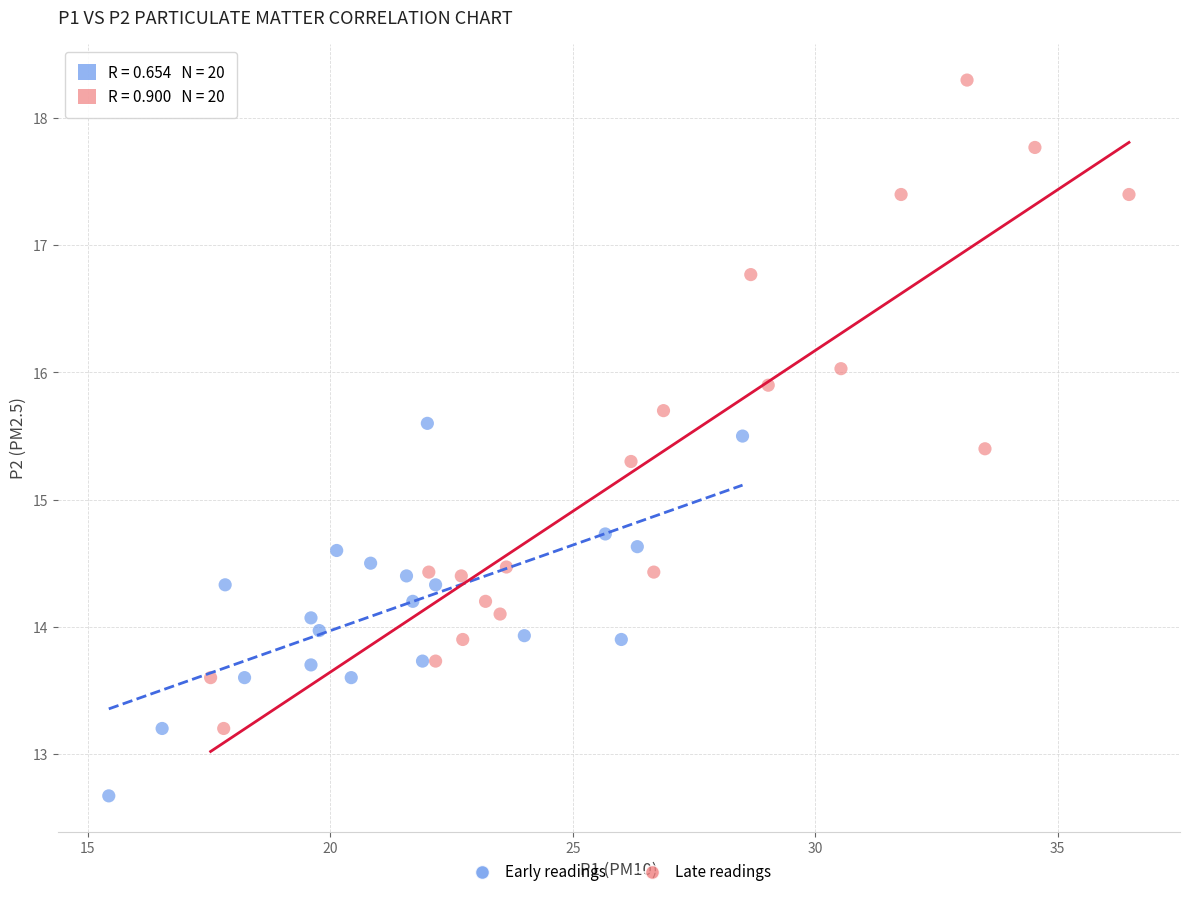

Which series reaches the maximum Y coordinate?

Late readings